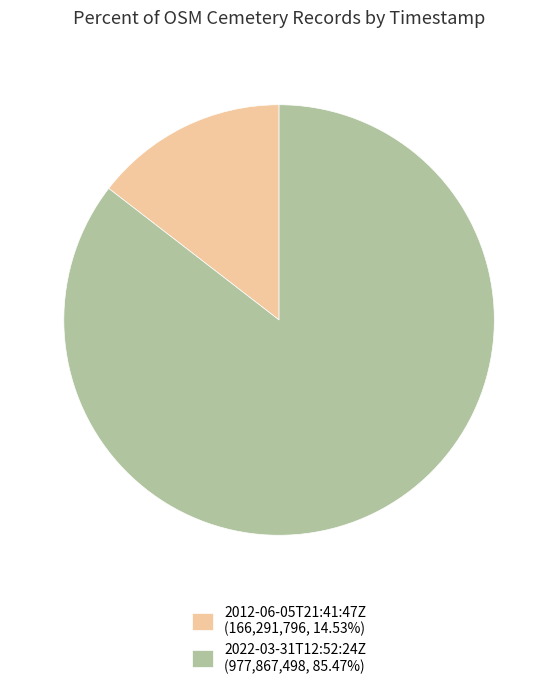

What is the ratio of the value at 2012-06-05T21:41:47Z to the value at 2022-03-31T12:52:24Z?

0.2